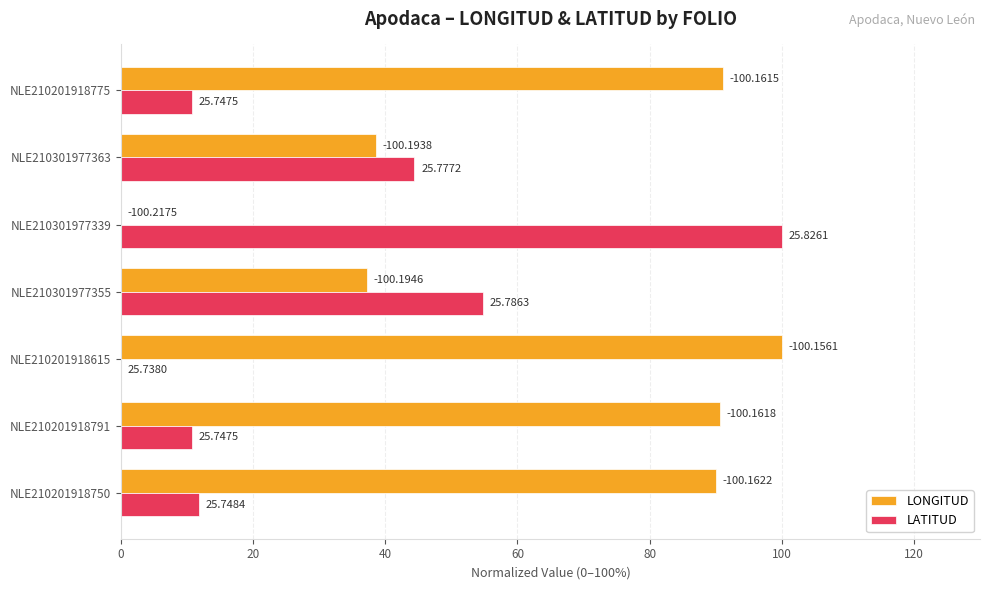

Rank the series by their maximum value, from highest to lowest.

LONGITUD, LATITUD